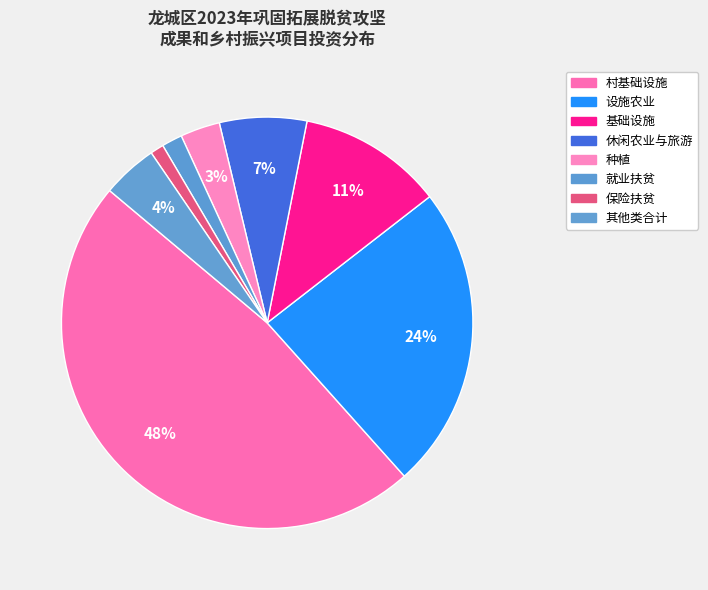

Count the number of slices in the pie.

8